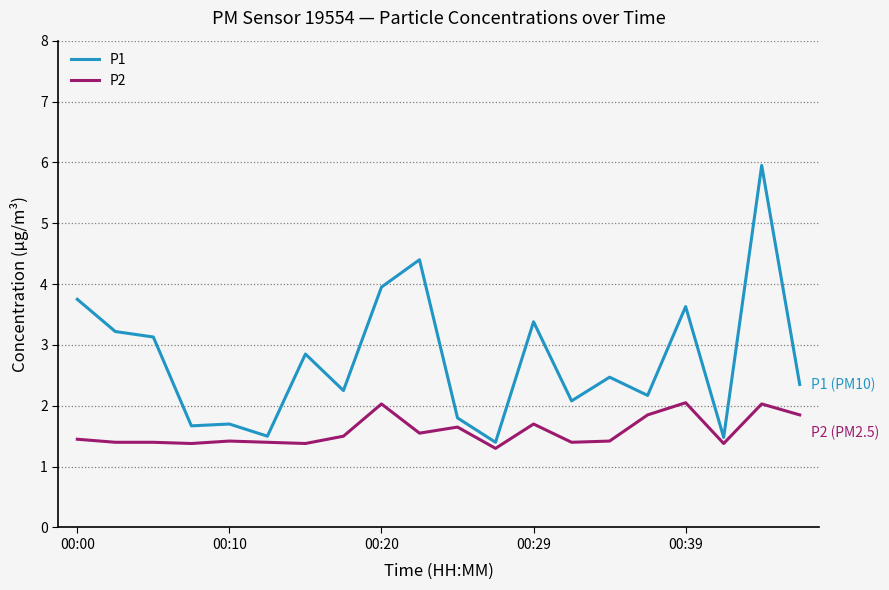

What is the maximum value for P1?

6.0